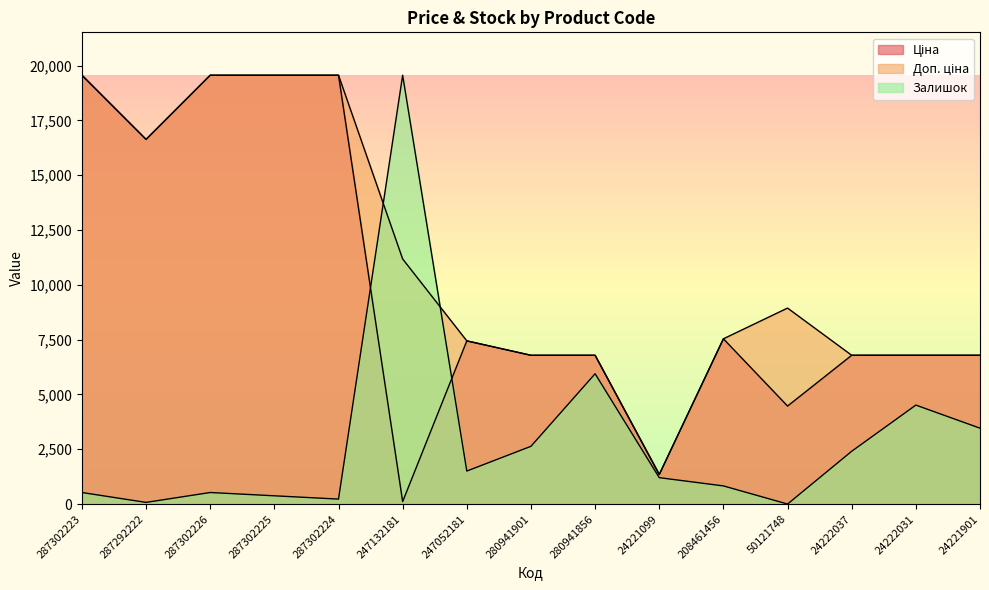

In Доп. ціна, how many points are higher than both neighbors (excluding endpoints)?

1